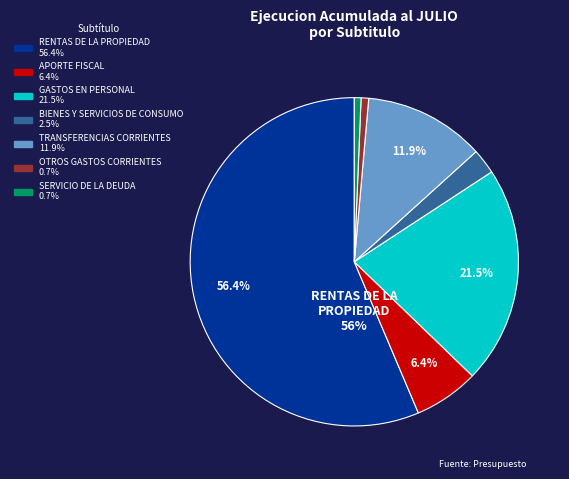

Does any single category account for the majority?

Yes